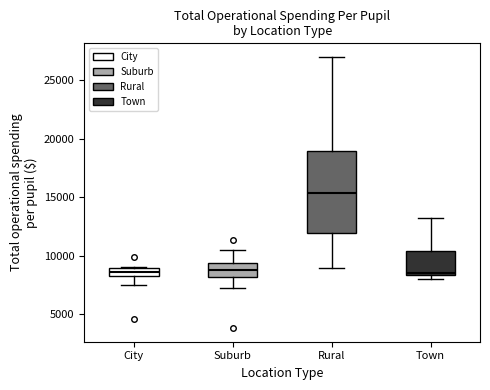

Where does the lower whisker of the box for City end on the y-axis? The values are not printed on the chart, so give them approximately, as read against the axis.

7500